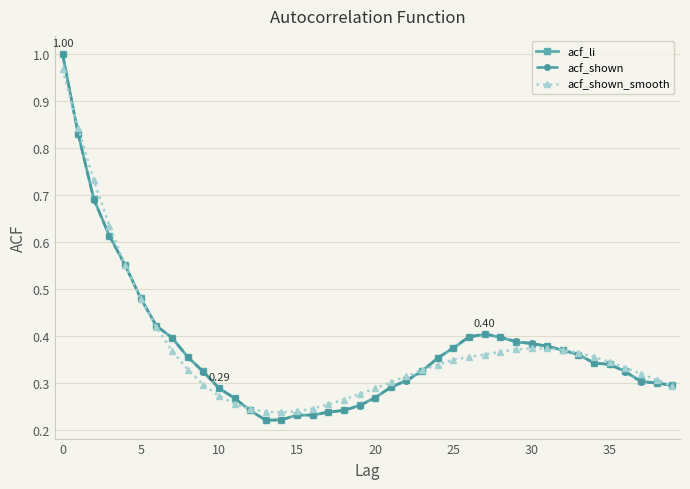

At how many categories does at least one series exceed 0?

40